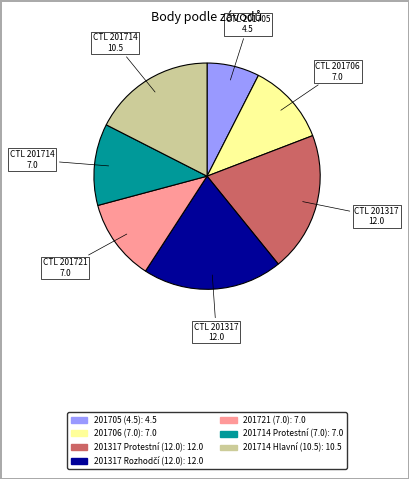

What is the smallest slice in the pie chart?

201705 (4.5)